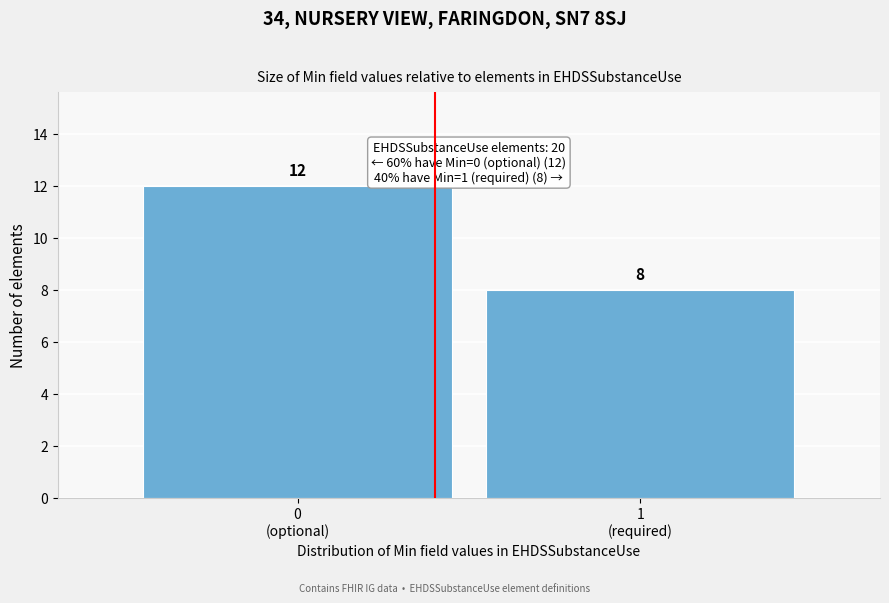

Reading left to right, extract all data points from this chart.

12	8